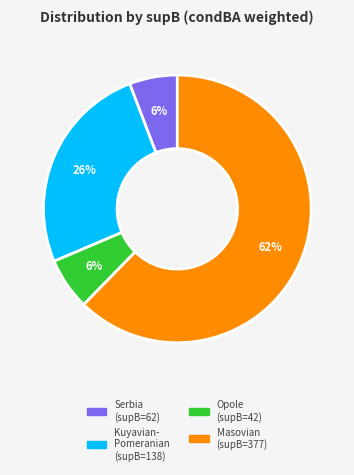

To the nearest percent, what is the average slice percentage?

25%